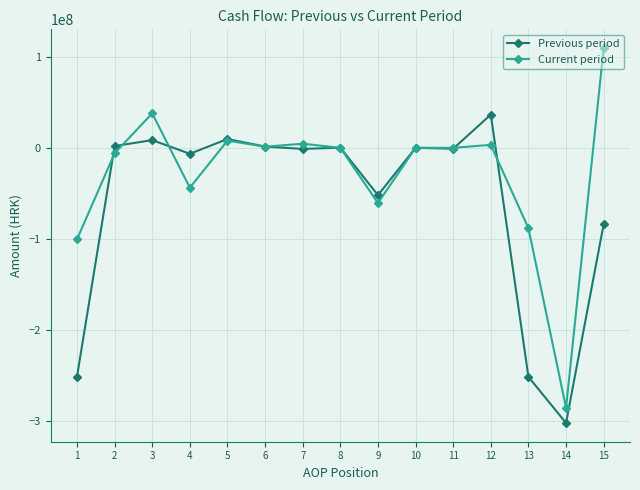

At 3, list the series in order from smallest to largest.

Previous period, Current period